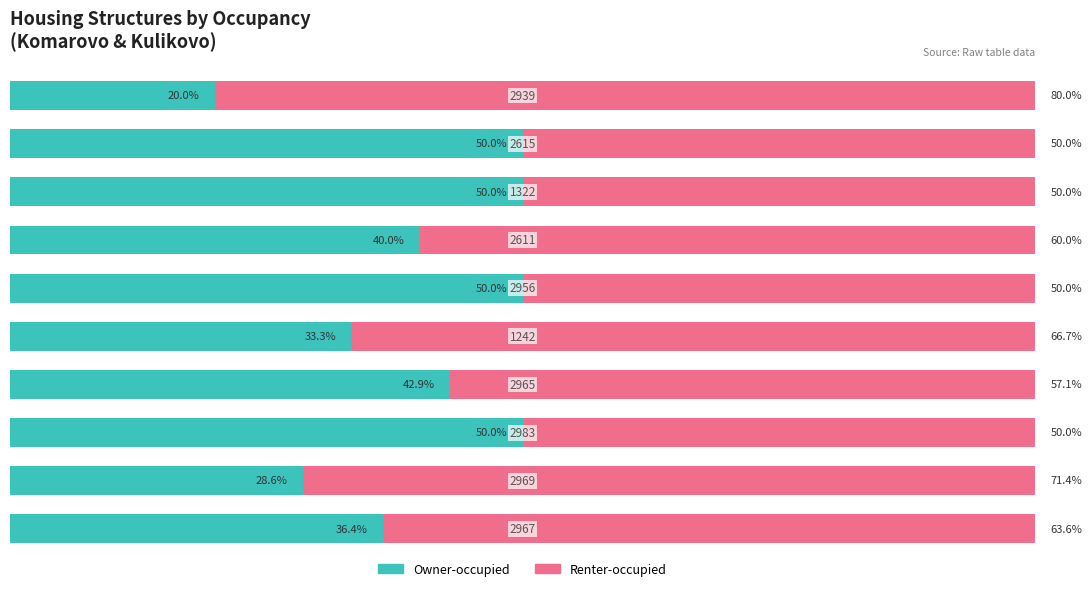

What are all the series names shown in the legend?

Owner-occupied, Renter-occupied